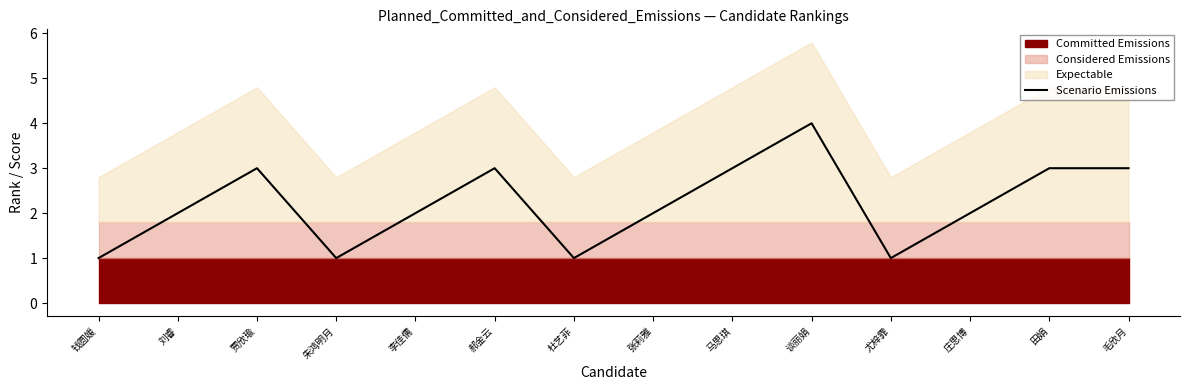

What position from the left is 李佳儒?

5